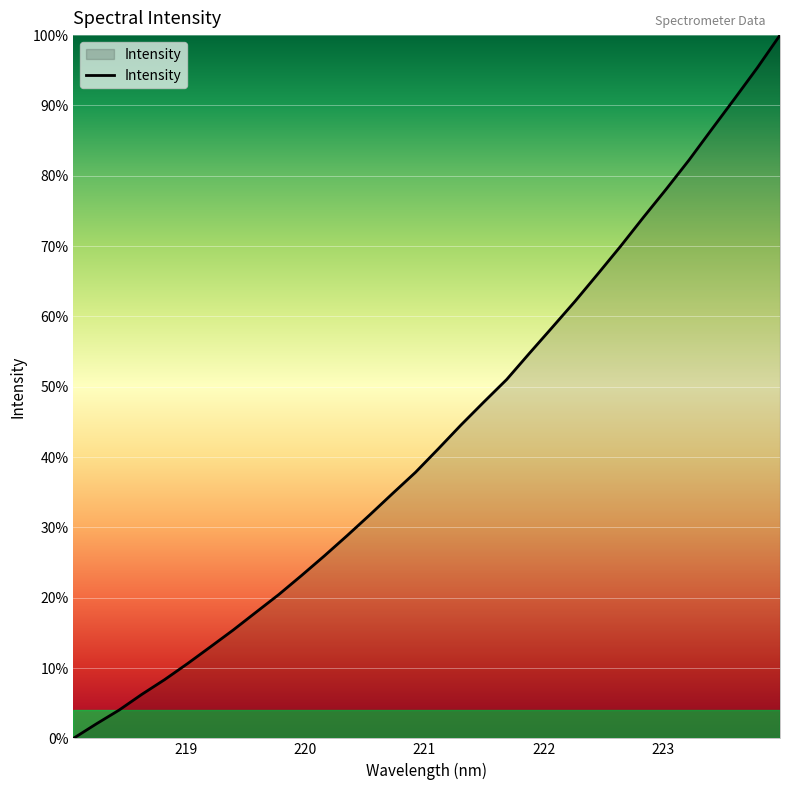

Does the chart have visible grid lines?

Yes